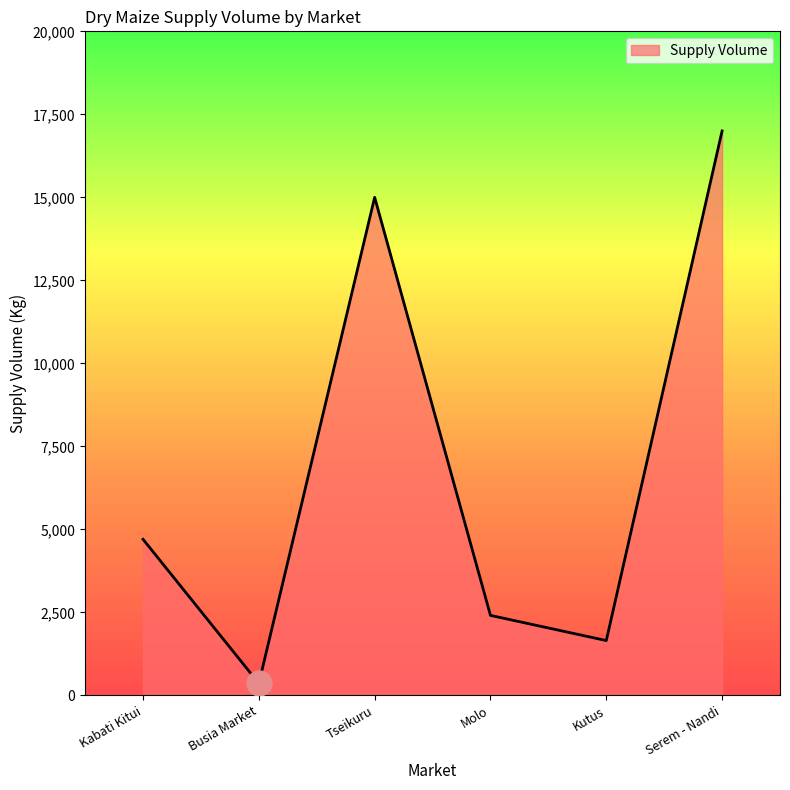

Which label corresponds to the smallest value in the chart?

Busia Market